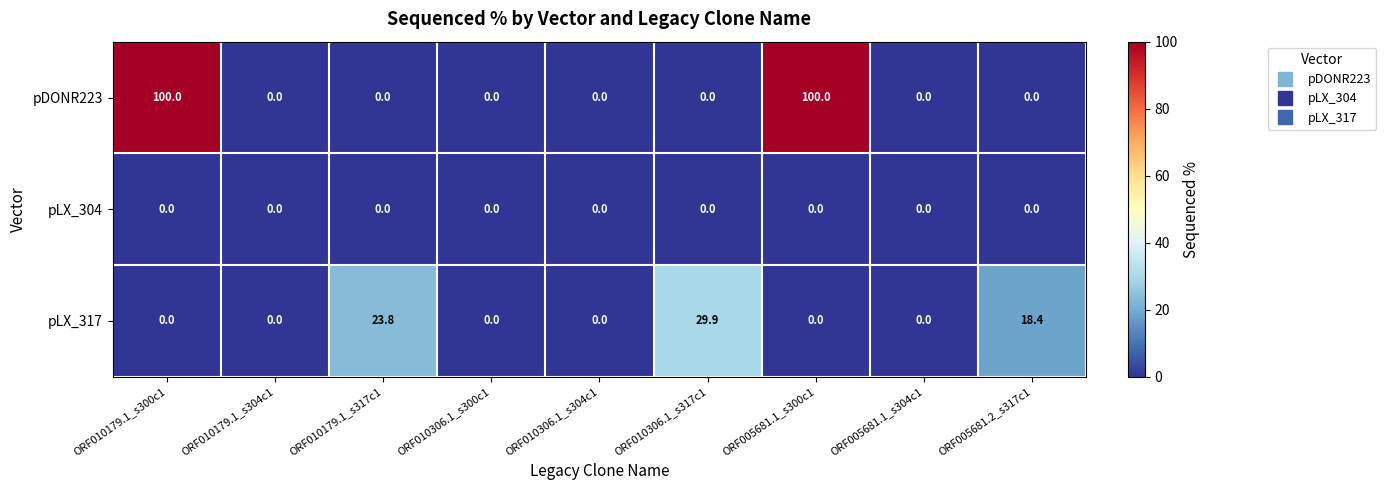

The value of pLX_317 at ORF005681.1_s304c1 is 12.2. True or false?

False